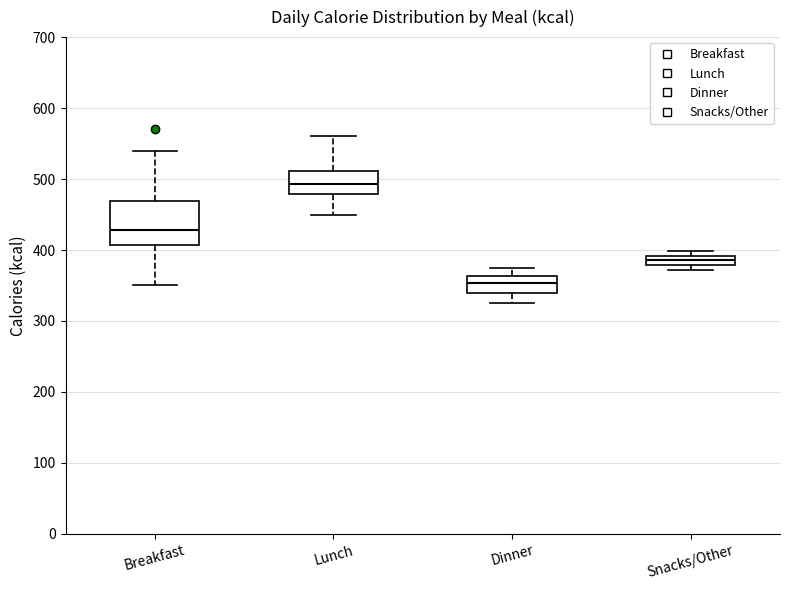

Which box's median line is the lowest?

Dinner